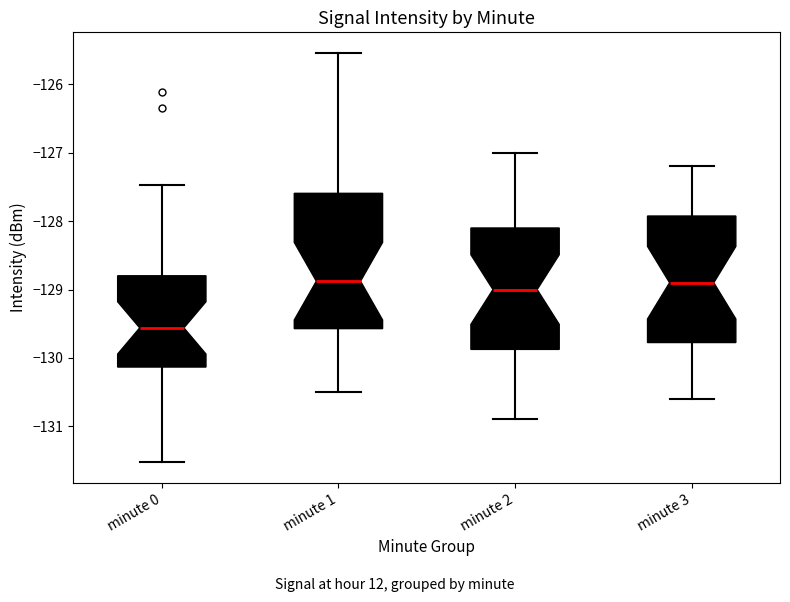

Comparing the boxes themselves (not the whiskers), which one is the tallest?

minute 1